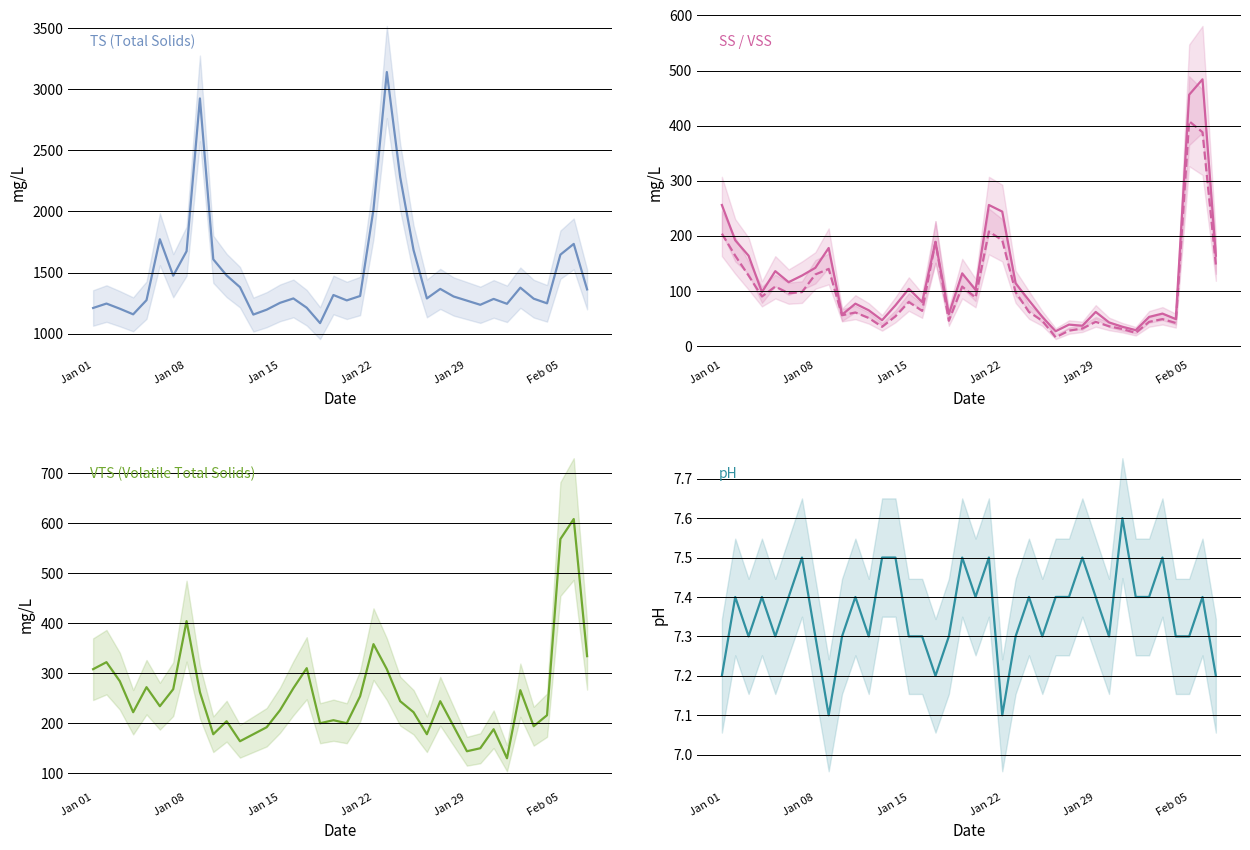

How many lines are shown in the chart?

5